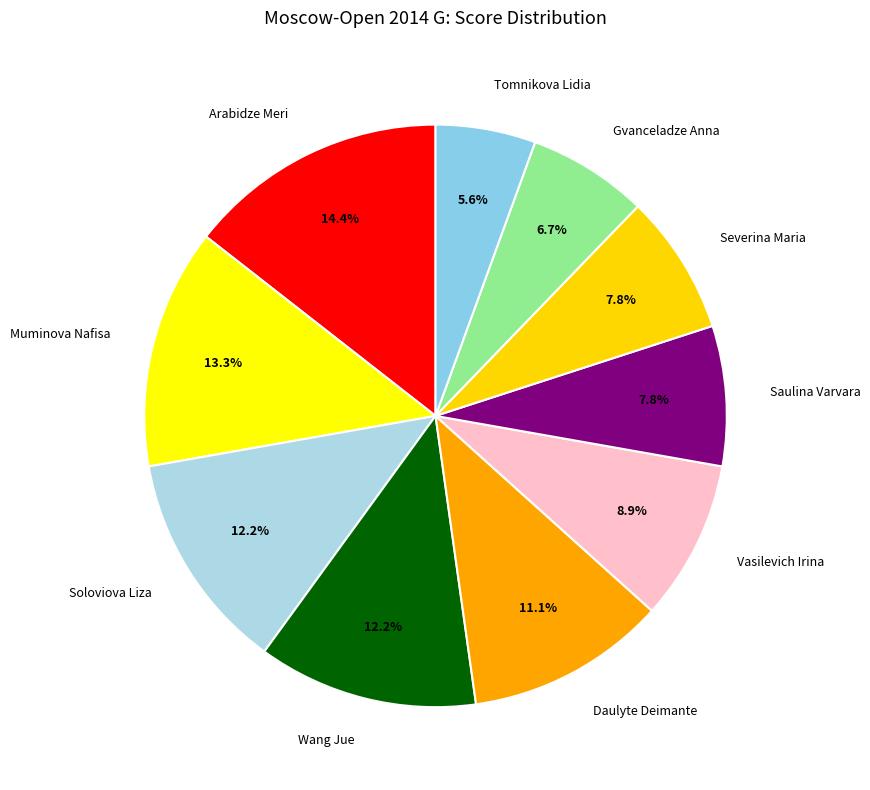

What is the ratio of the value at Soloviova Liza to the value at Tomnikova Lidia?

2.2